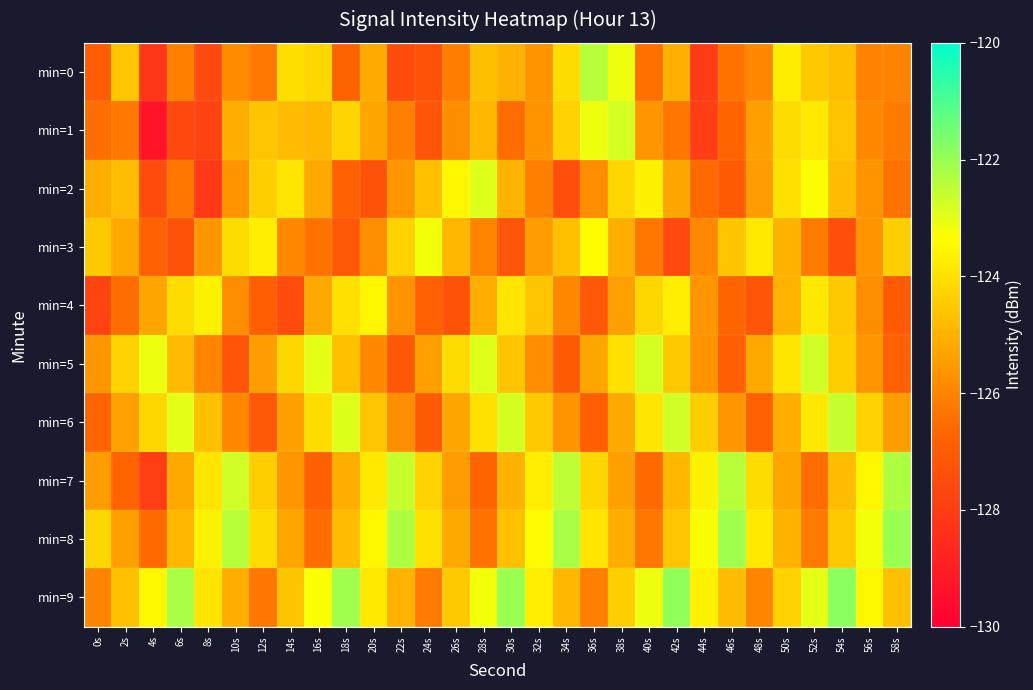

Between 54s and 18s, which is larger?

54s